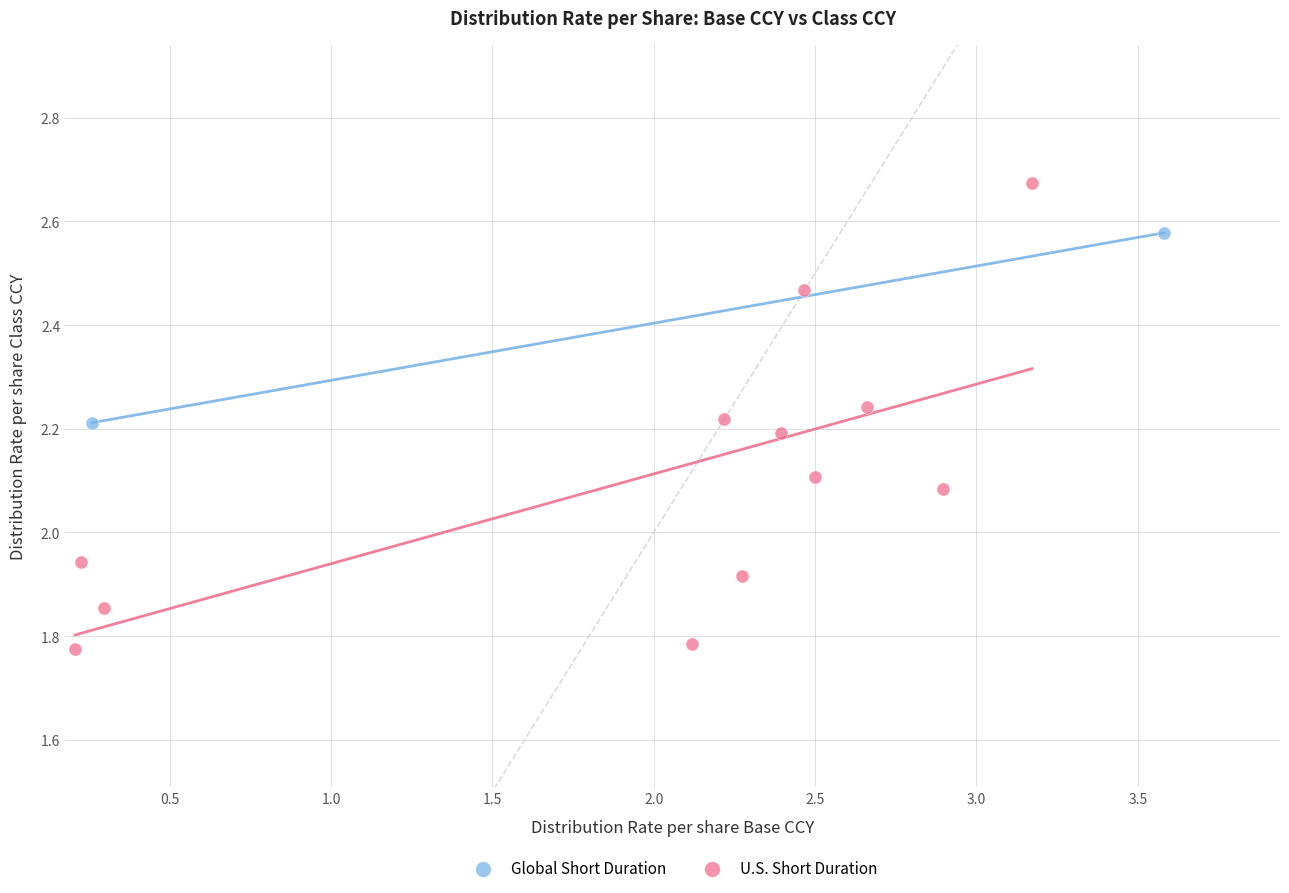

What are all the series names shown in the legend?

Global Short Duration, U.S. Short Duration